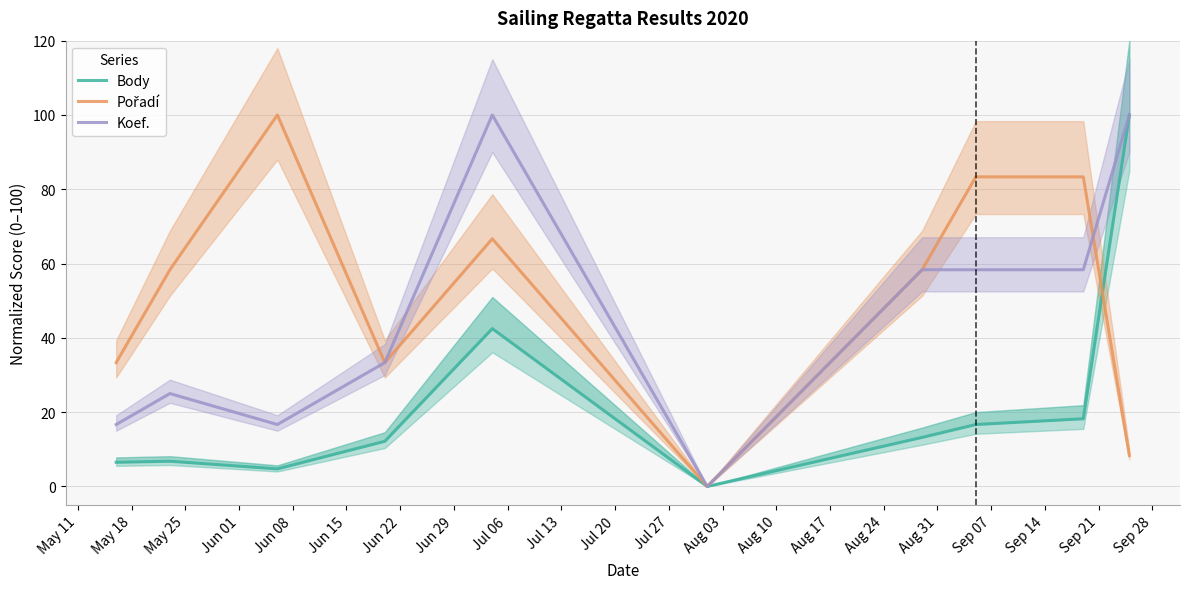

What are all the series names shown in the legend?

Body, Pořadí, Koef.